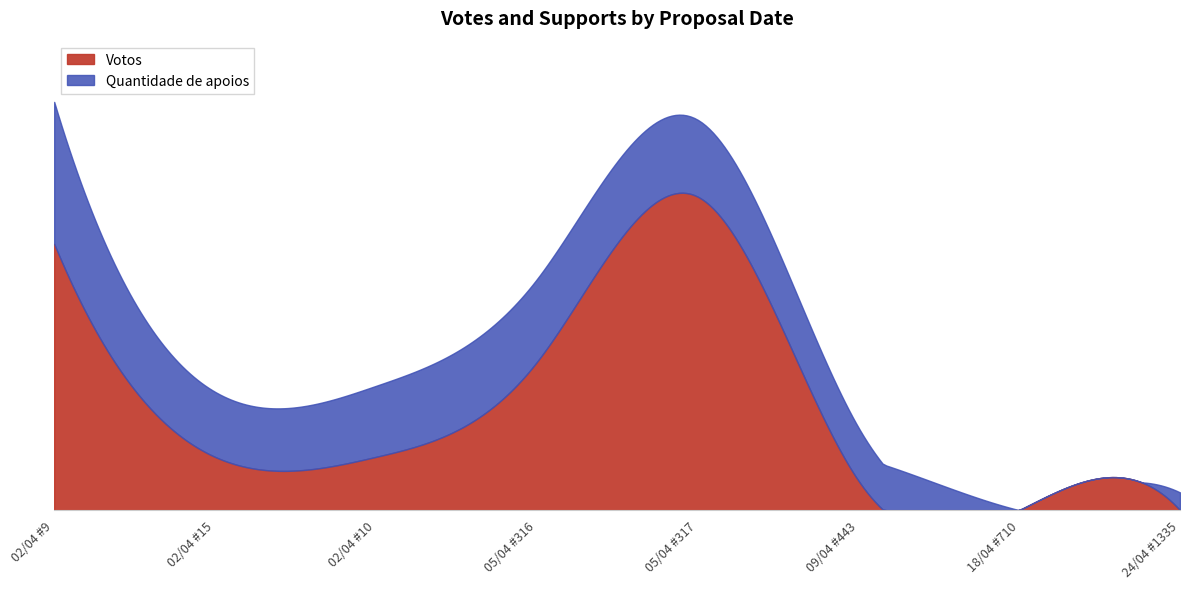

What is the difference between the maximum and second lowest values in the Votos series?

53